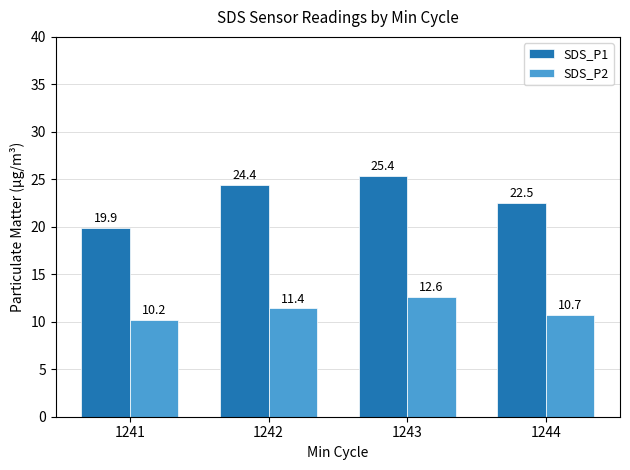

Which series has the widest spread of values?

SDS_P1